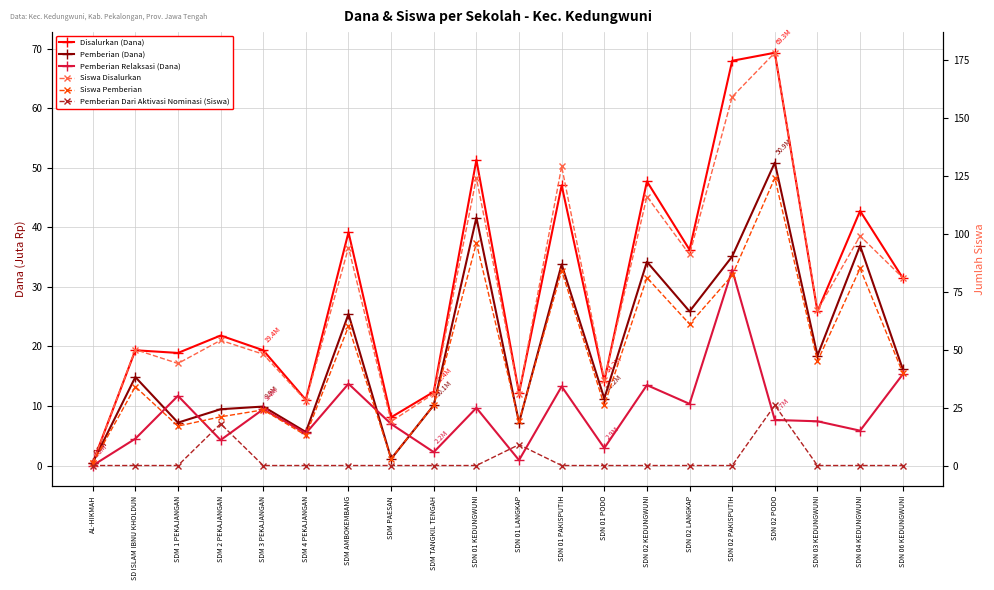

The Pemberian (Dana) series shows 18.4 at SDN 03 KEDUNGWUNI. True or false?

True